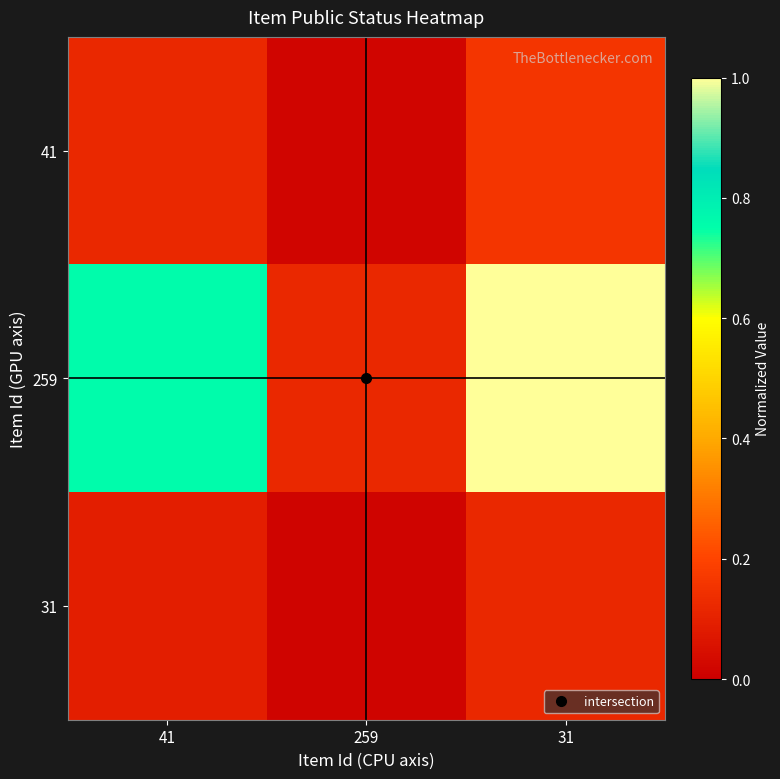

Which series changed the most between 41 and 259?

259